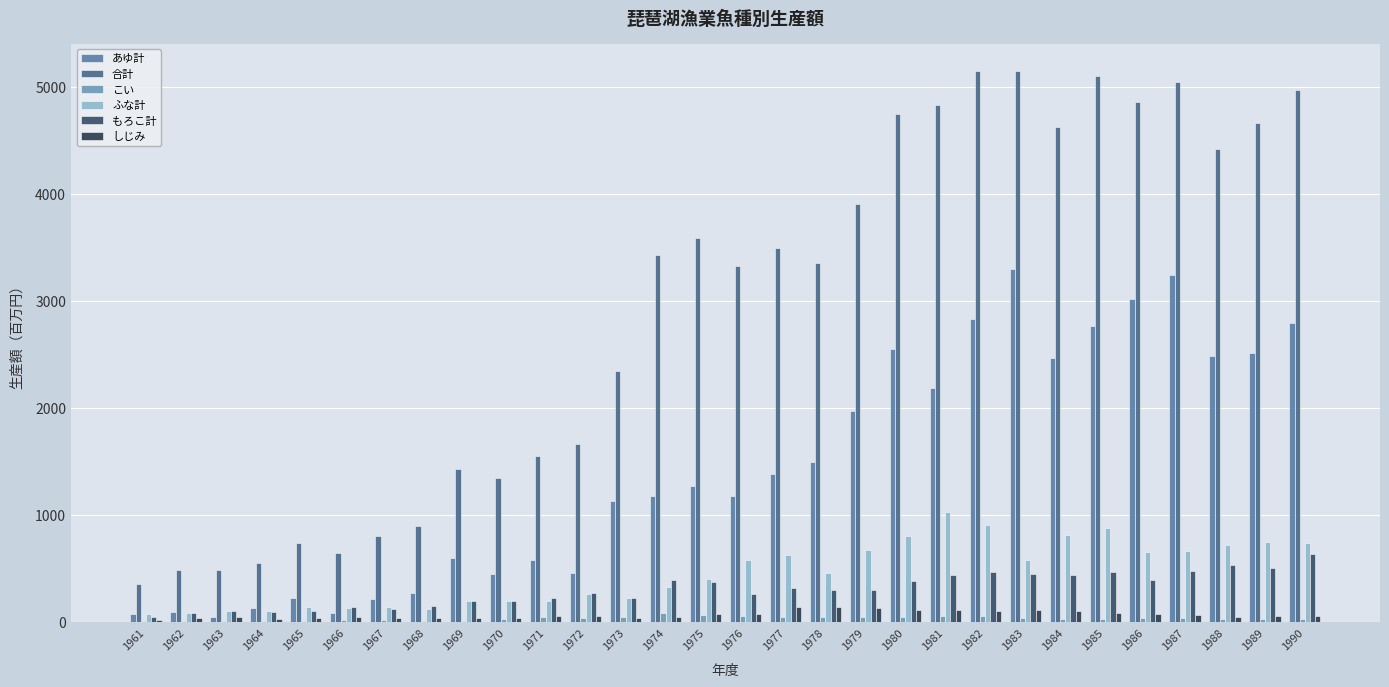

Is it true that もろこ計 equals 442 at 1981?

True